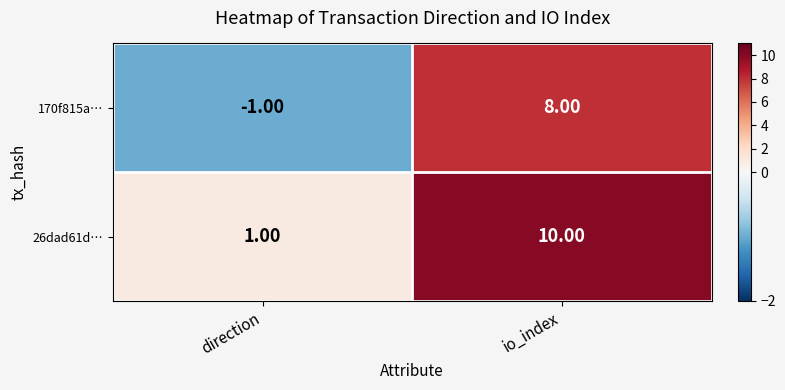

At which category is the sum across all series the highest?

io_index